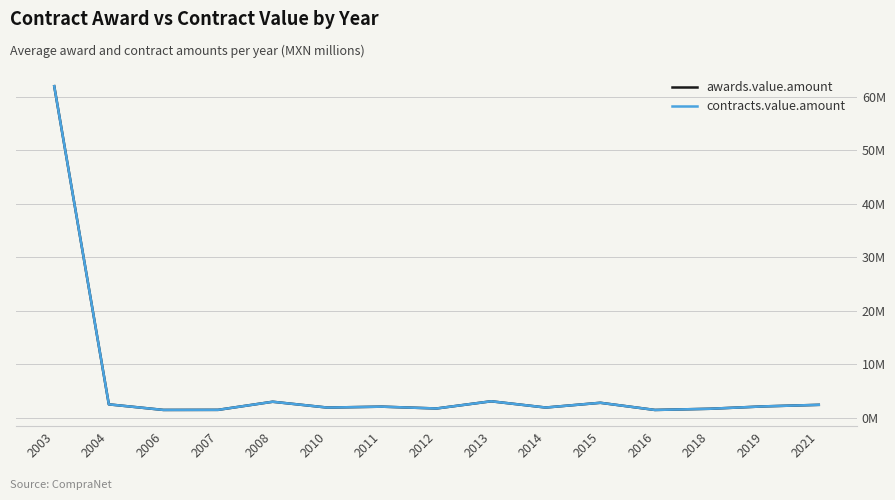

Does the chart display data point markers on the line(s)?

No